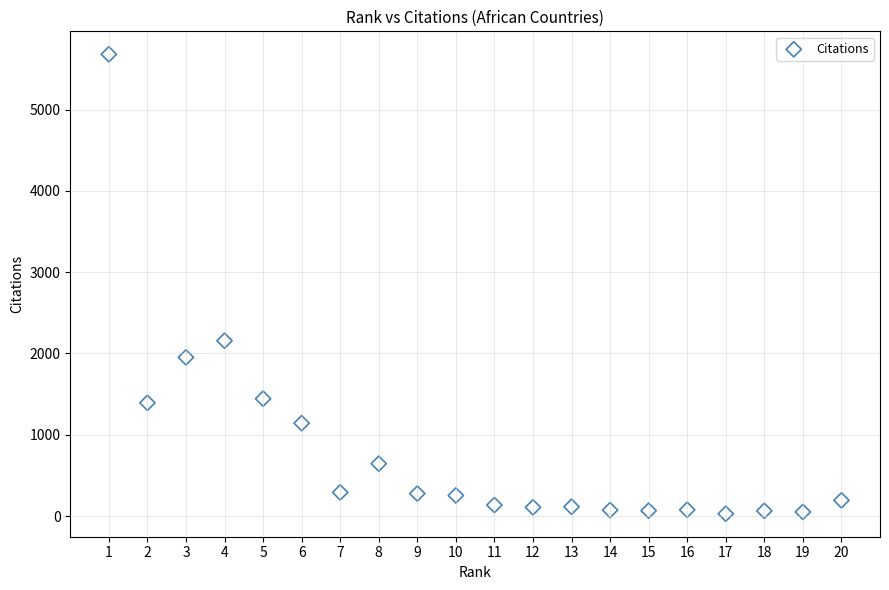

What is the range of X values (max minus min)?

19